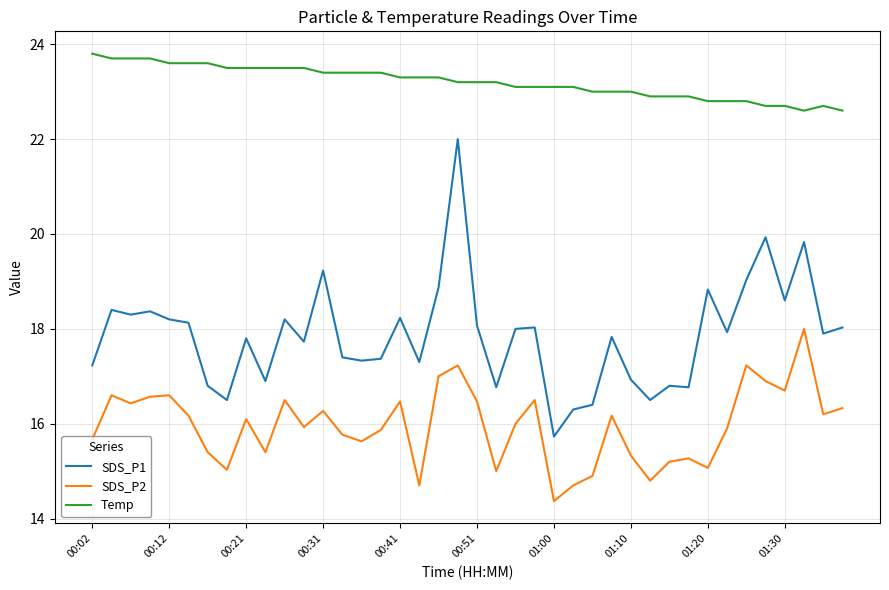

True or false: SDS_P1 and SDS_P2 intersect in this chart.

False